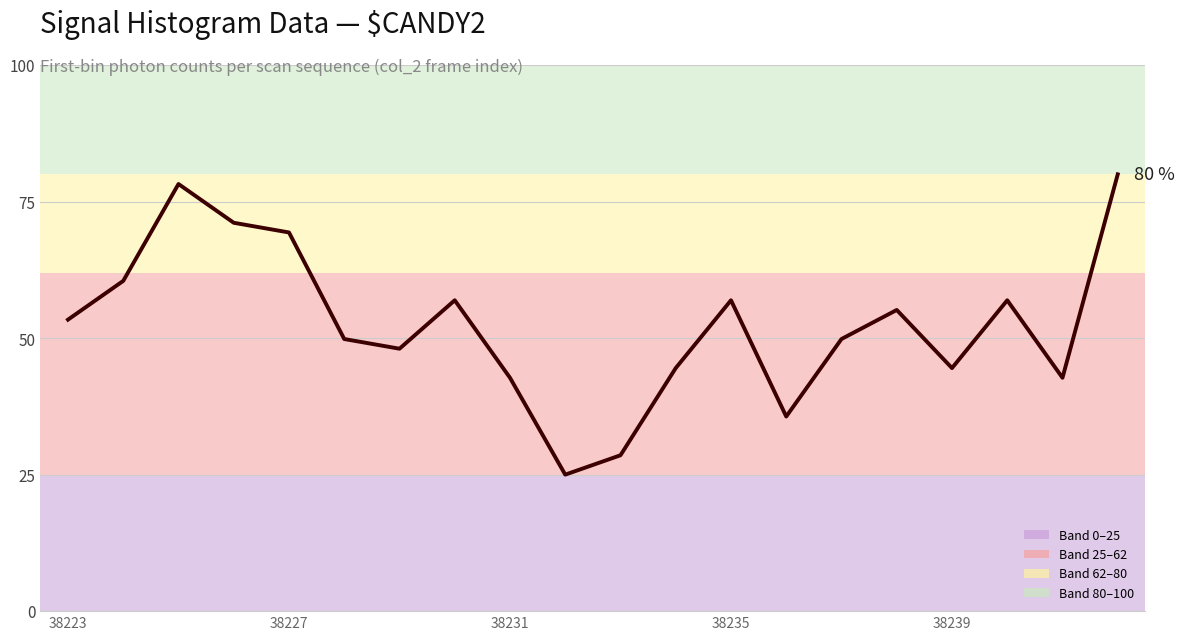

Does the chart have visible grid lines?

Yes